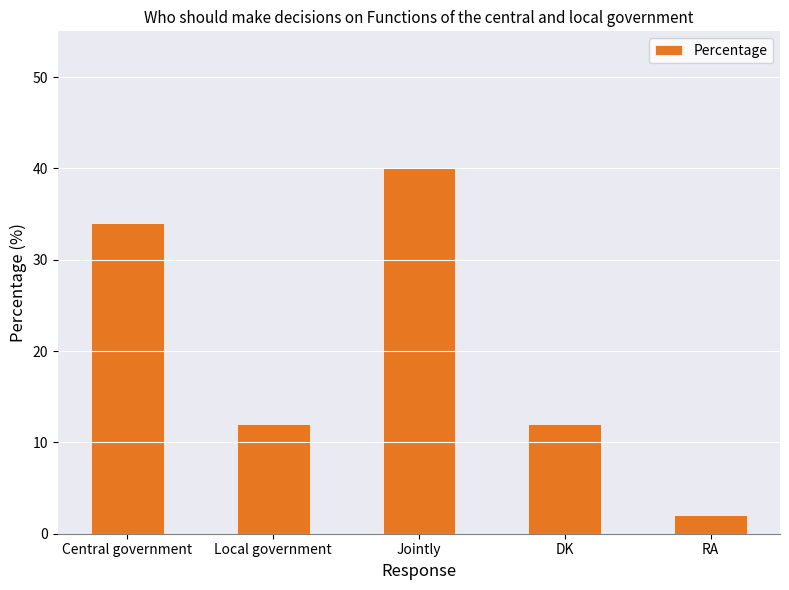

How many distinct data groups are displayed?

1